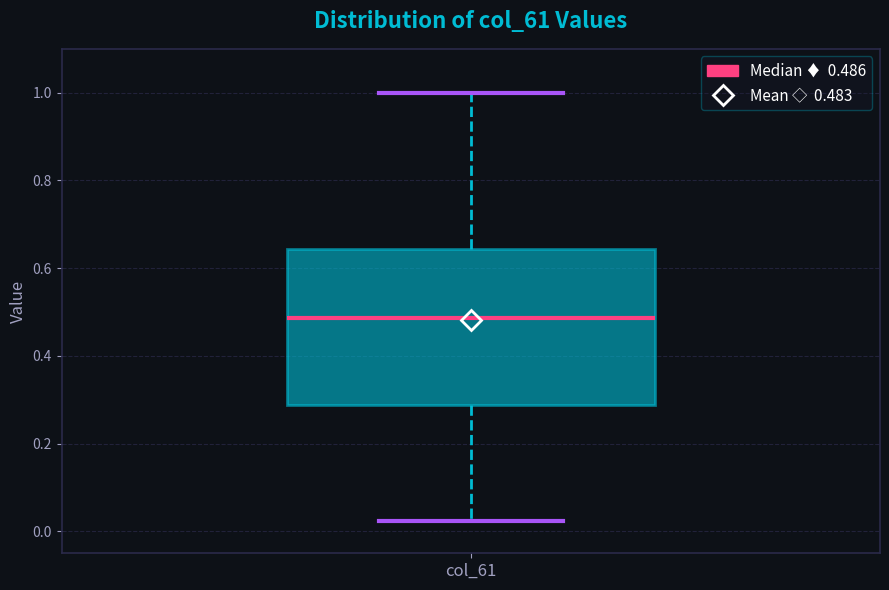

Read this box plot against the y-axis: the position of the median line, the range covered by the box, and the ends of both whiskers. The values are not printed on the chart, so give them approximately, as read against the axis.

median 0.48, box 0.28 to 0.64, whiskers 0.02 to 1.00